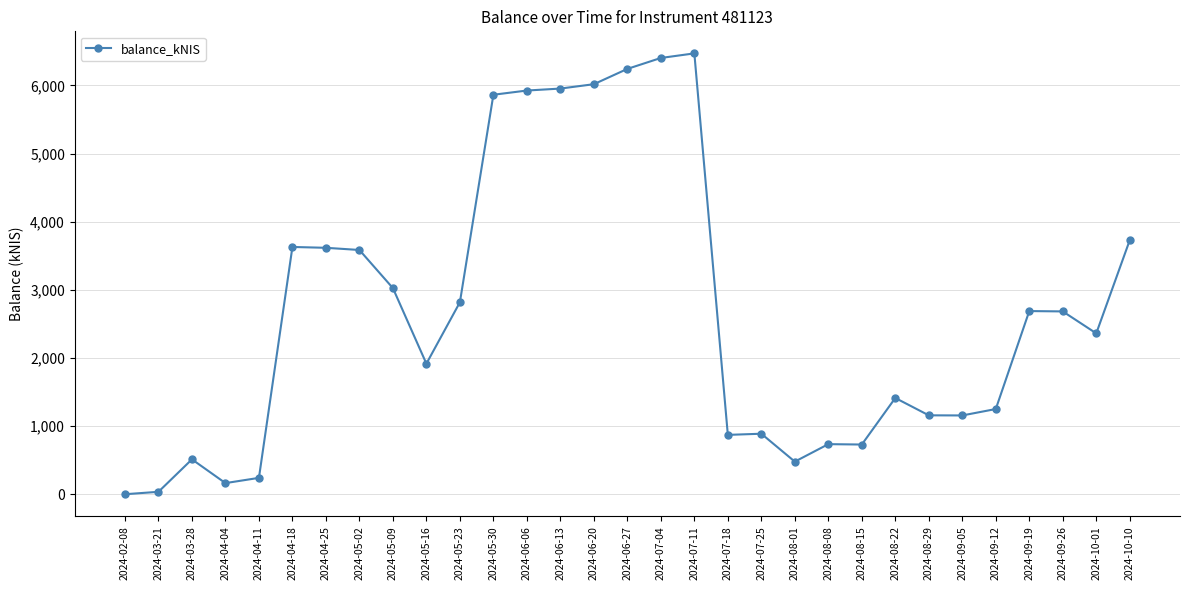

Read the value at 2024-08-15.

729.4